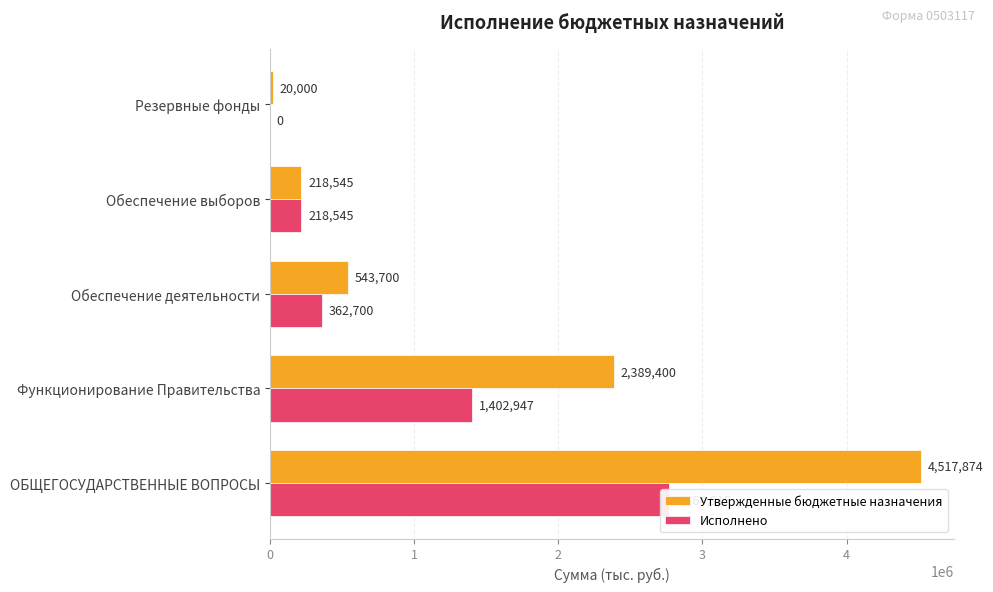

How many data points does each series have?

5